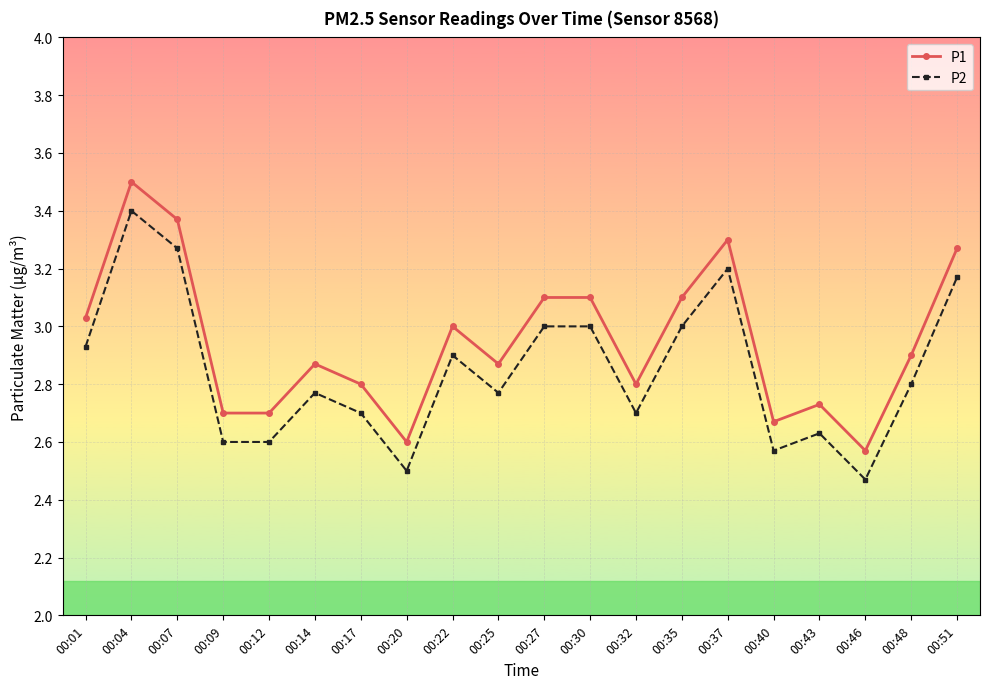

True or false: P1 has a value of 4.0 at 00:12.

False